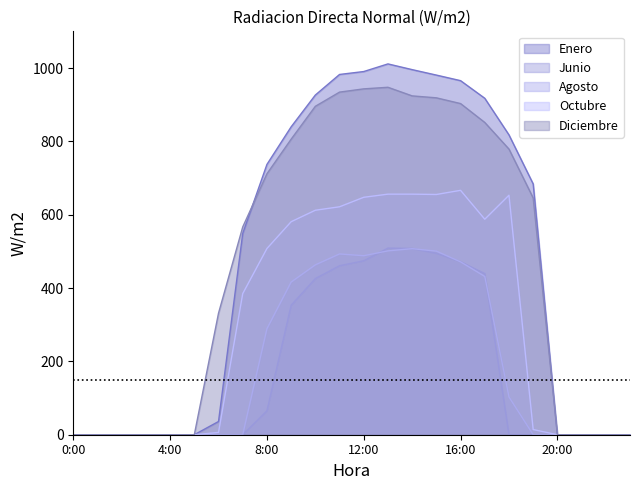

Which series changed the most between 0:00 and 16:00?

Enero